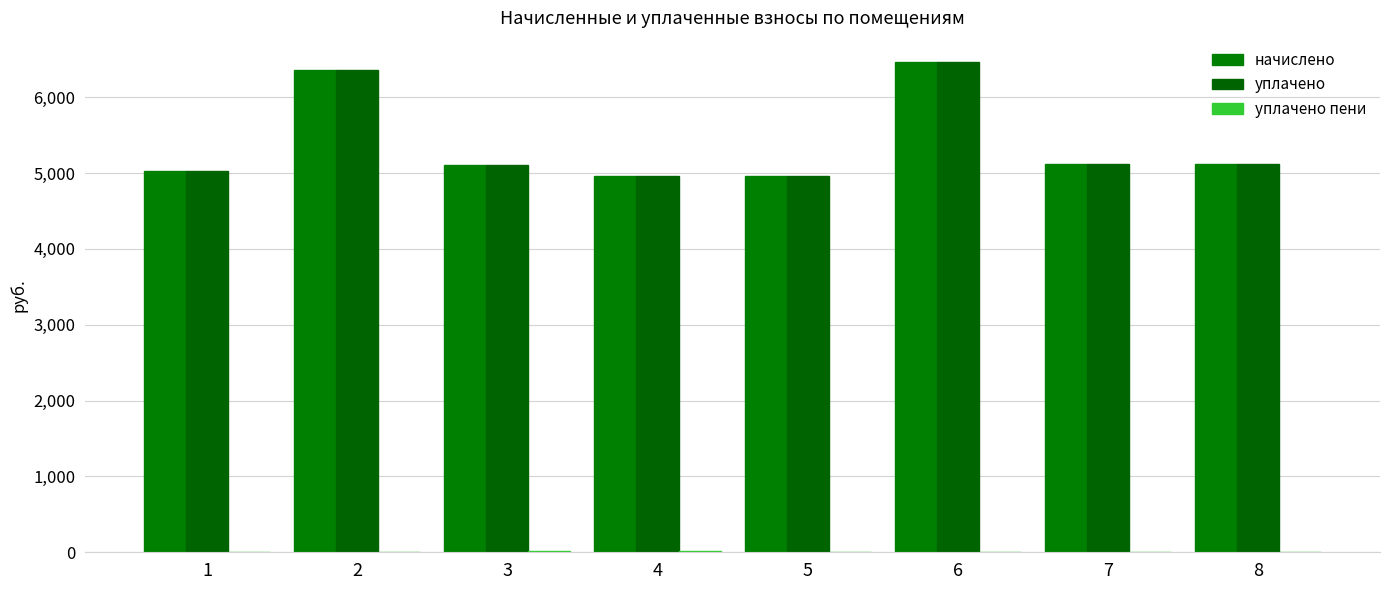

Does the chart contain stacked bars?

No